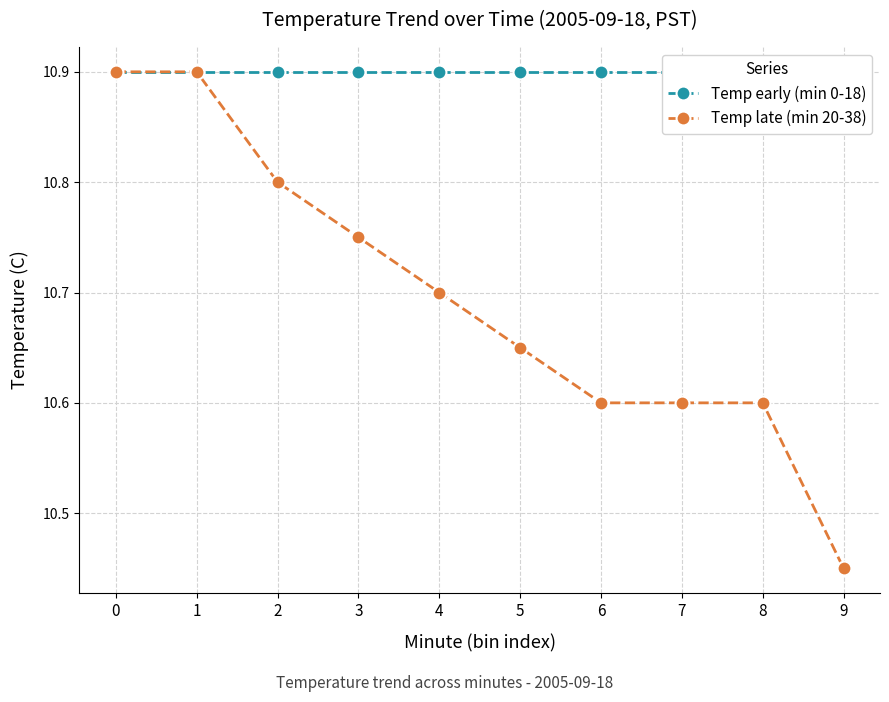

True or false: Temp late (min 20-38) has more than 2 interior local peaks.

False